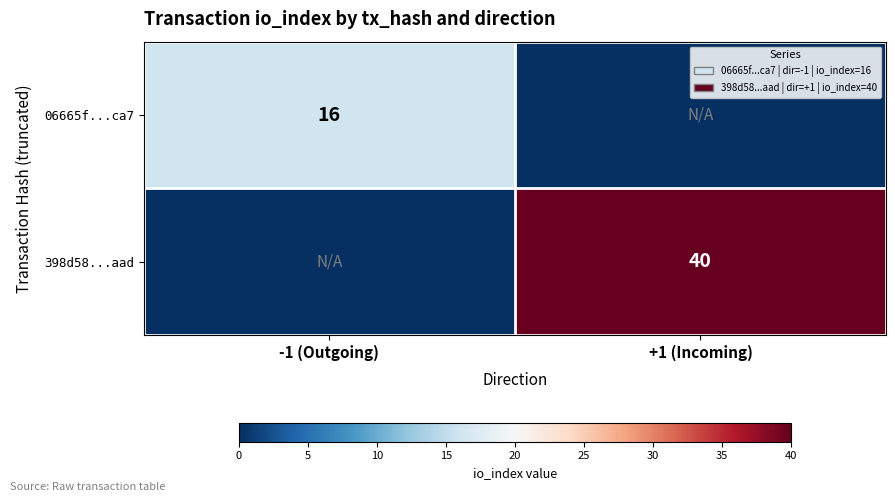

What is the spread (max minus min) of values at -1 (Outgoing)?

16